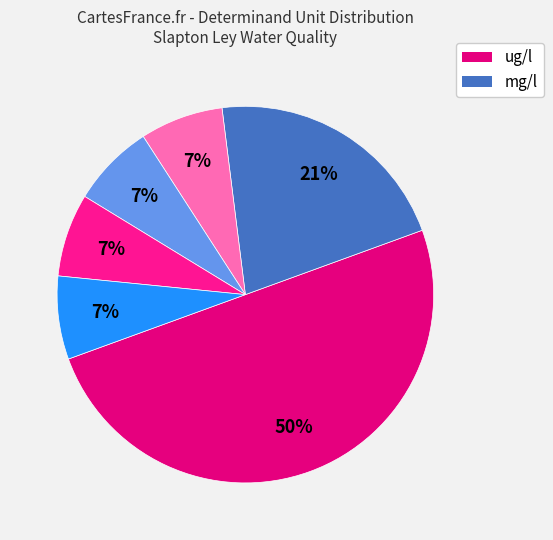

How many slices are in this pie chart?

6